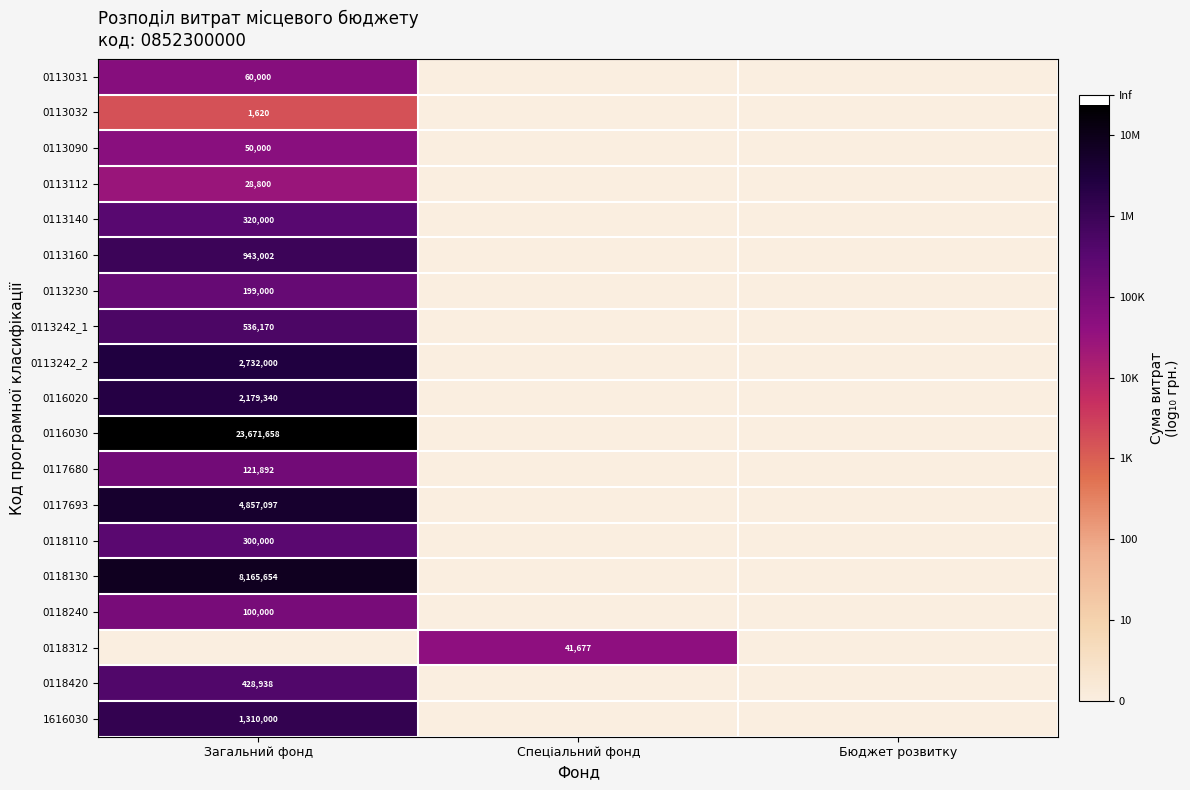

Is it true that 0117680 equals 121892 at Загальний фонд?

True